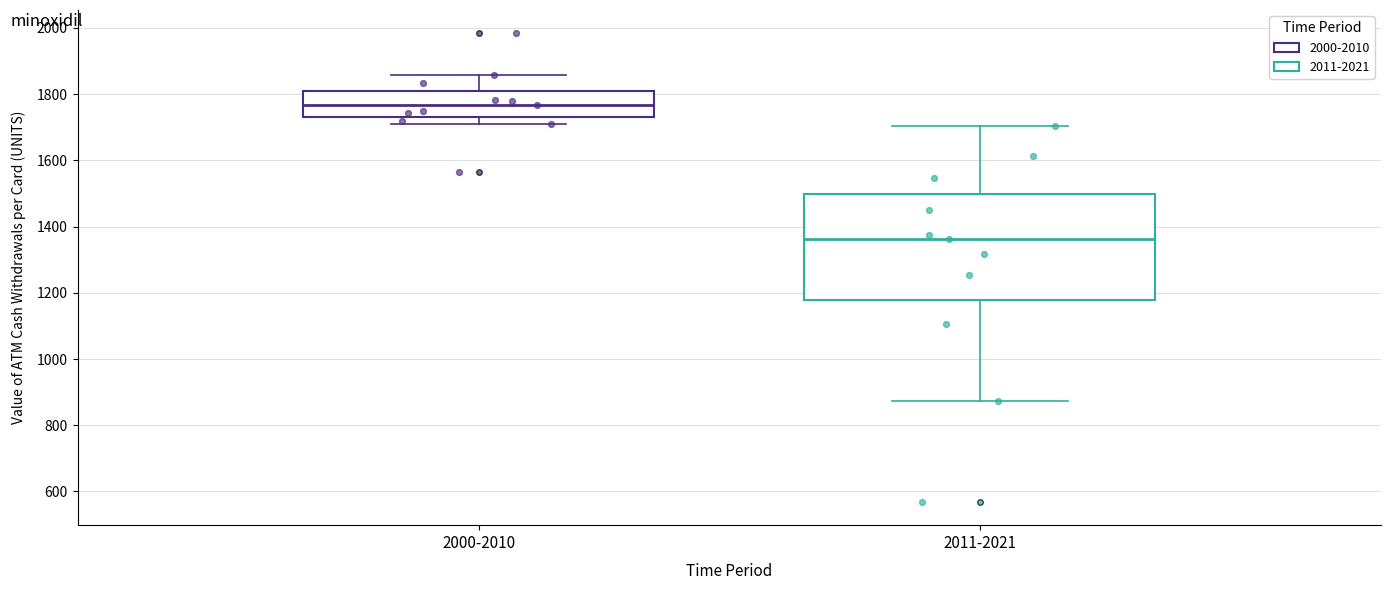

Comparing the boxes themselves (not the whiskers), which one is the tallest?

2011-2021